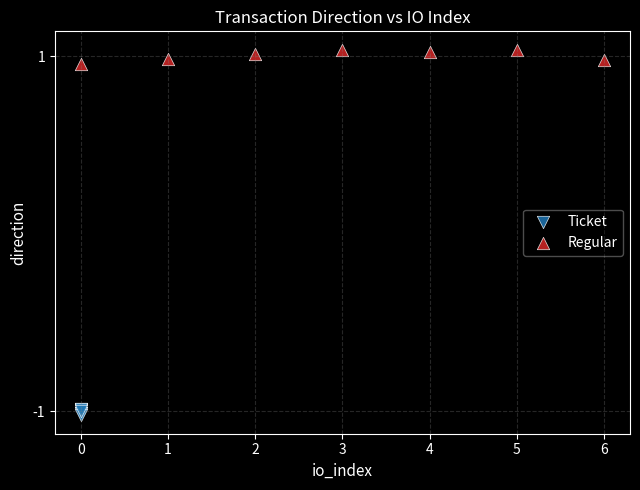

Which series contains the highest Y value?

Regular